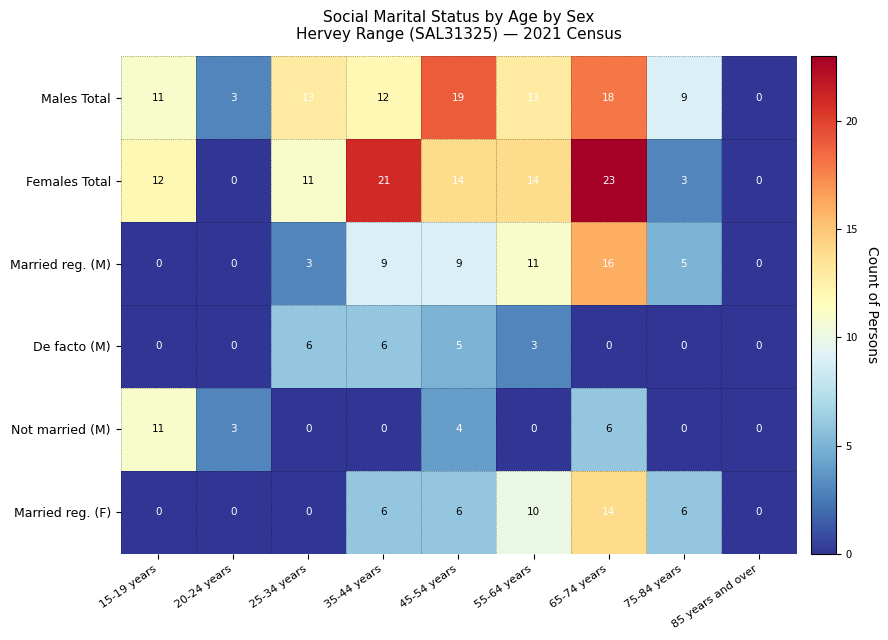

Which label corresponds to the largest value in the chart?

65-74 years